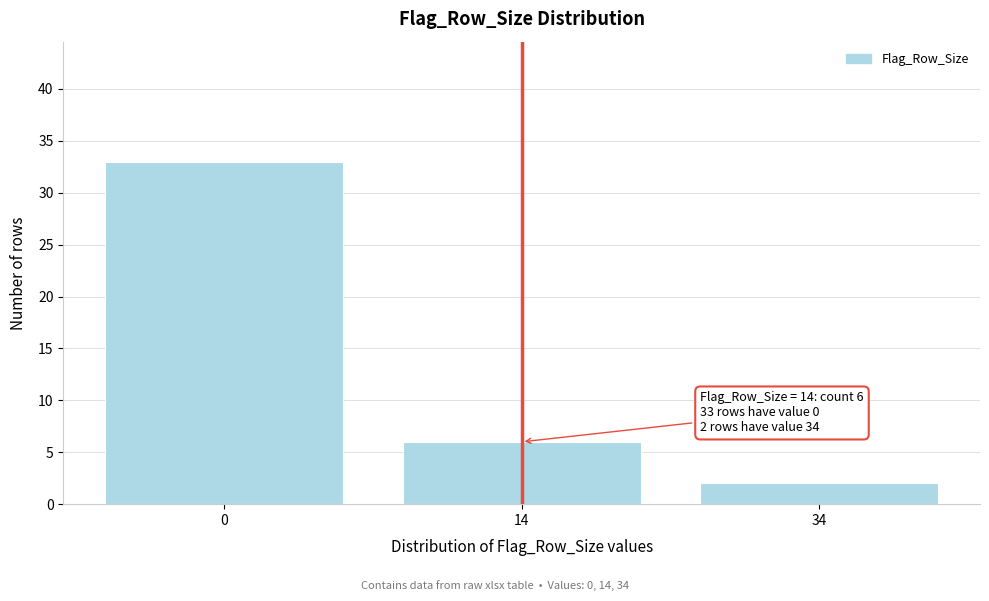

Reading right to left, transcribe all the data shown in this chart.

2	6	33